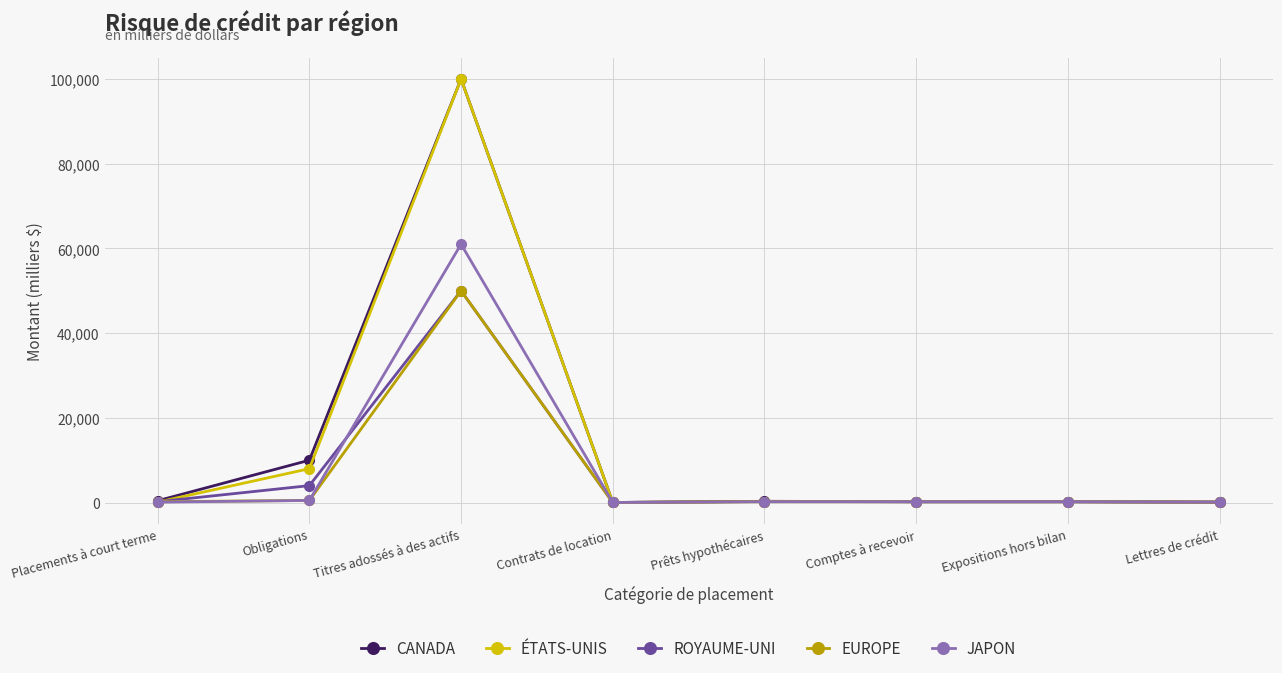

True or false: EUROPE has more than 1 points higher than both neighbors.

True